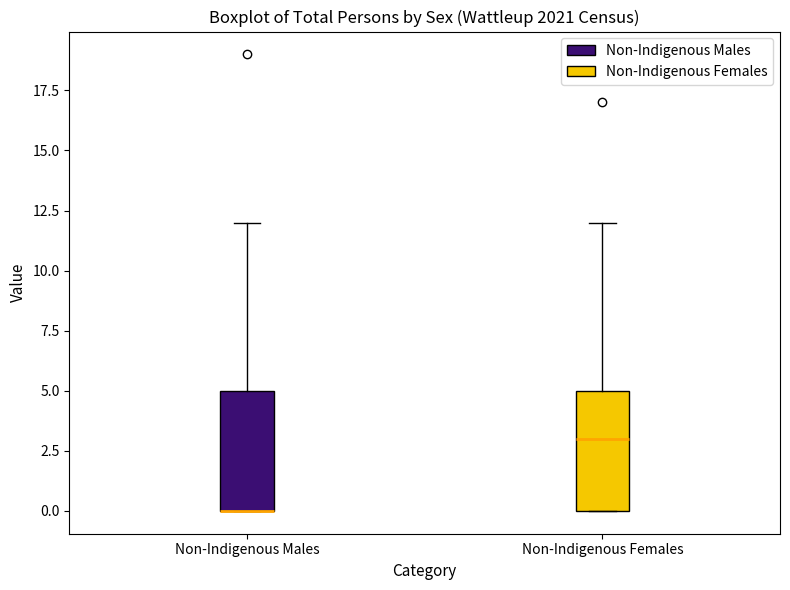

Reading left to right, read every box against the y-axis: the position of its median line, the range the box covers, and the ends of its whiskers. The values are not printed on the chart, so give them approximately, as read against the axis.

Non-Indigenous Males: median 0 (drawn on the box's lower edge), box 0 to 5, whiskers 0 to 12
Non-Indigenous Females: median 3, box 0 to 5, whiskers 0 to 12